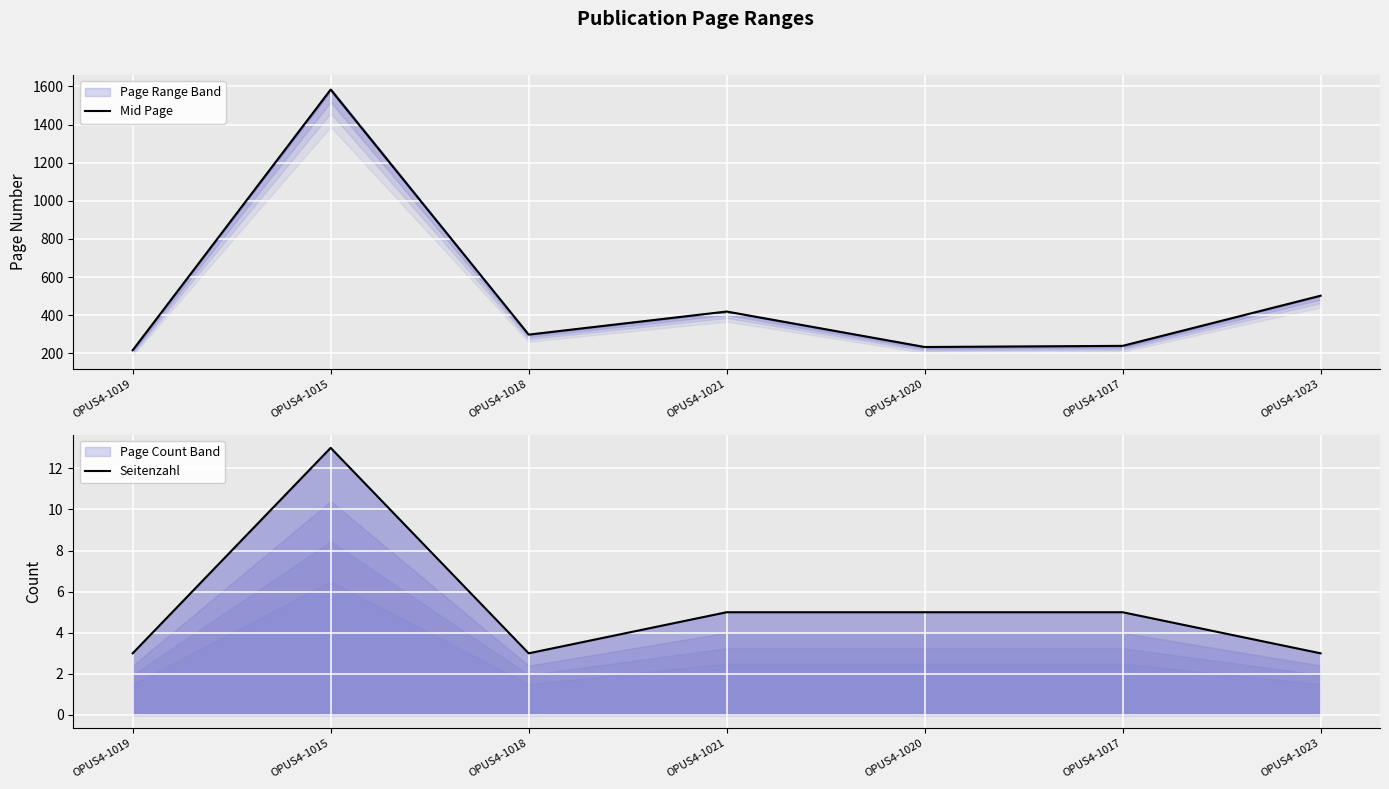

Reading right to left, what are all the values shown in this chart?

Mid Page: 502.5	239.5	233.5	419.5	298.5	1583.5	216.5
Seitenzahl: 3.0	5.0	5.0	5.0	3.0	13.0	3.0